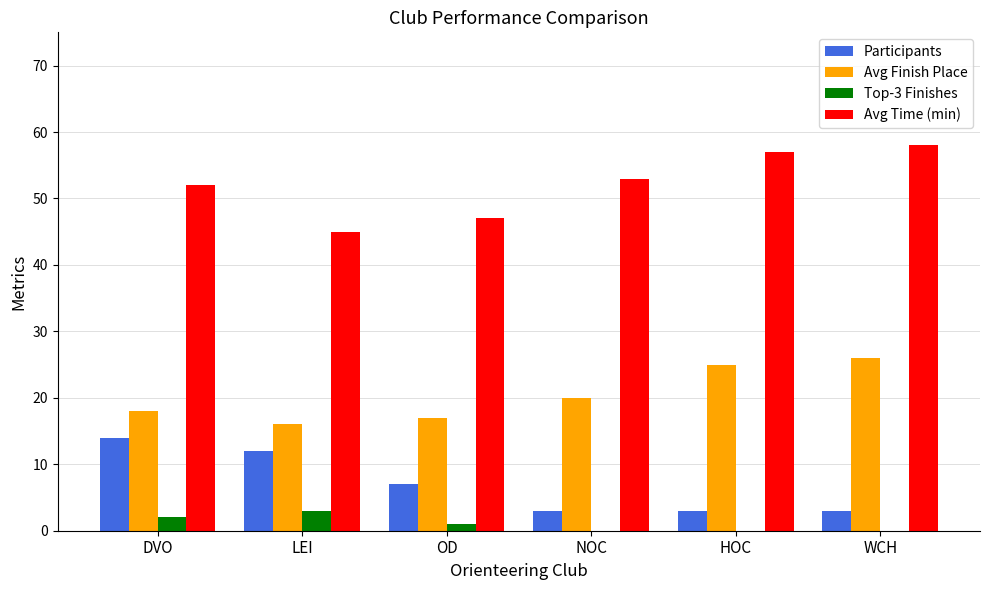

How many groups of bars are there?

6